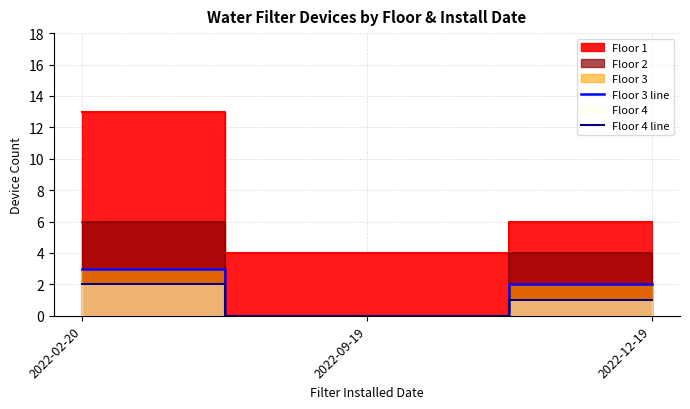

Is it true that Floor 3 line equals 2 at 2022-02-20?

False